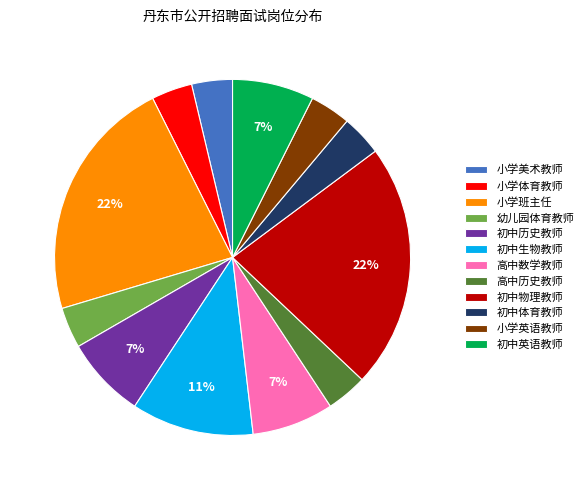

Between 幼儿园体育教师 and 初中英语教师, which is larger?

初中英语教师